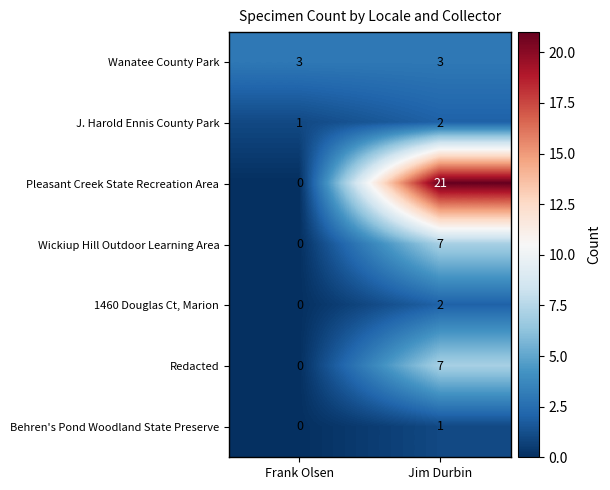

Where is 1460 Douglas Ct, Marion nearest to the value 1?

Frank Olsen